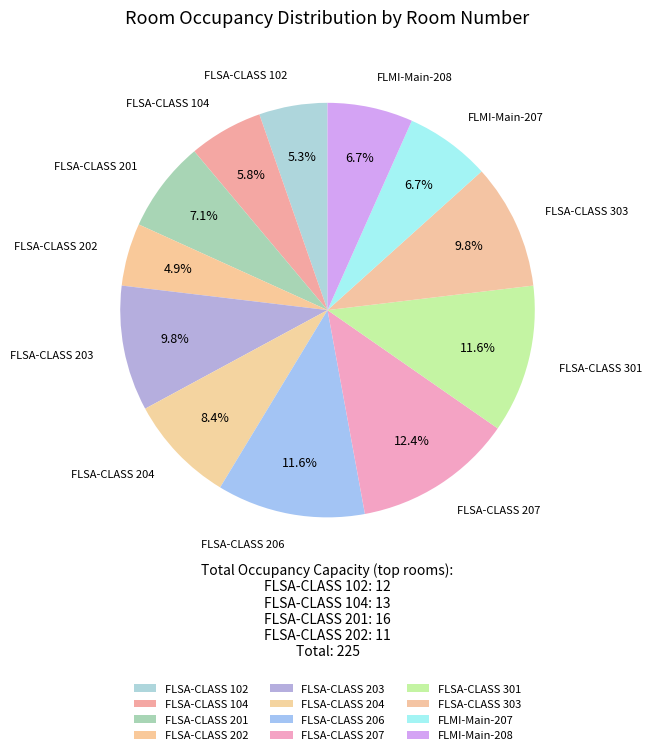

Is FLSA-CLASS 206 the majority of the pie?

No